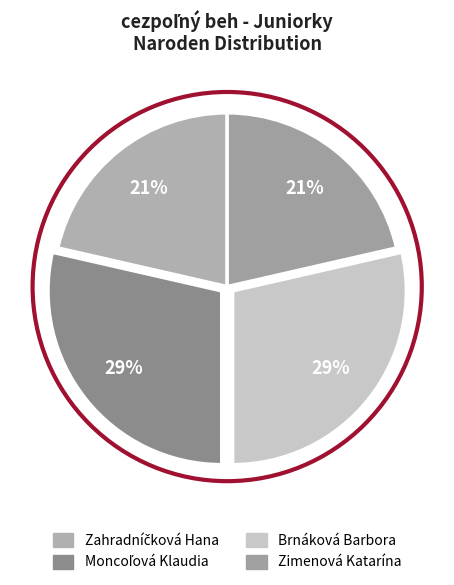

Is Moncoľová Klaudia the majority of the pie?

No